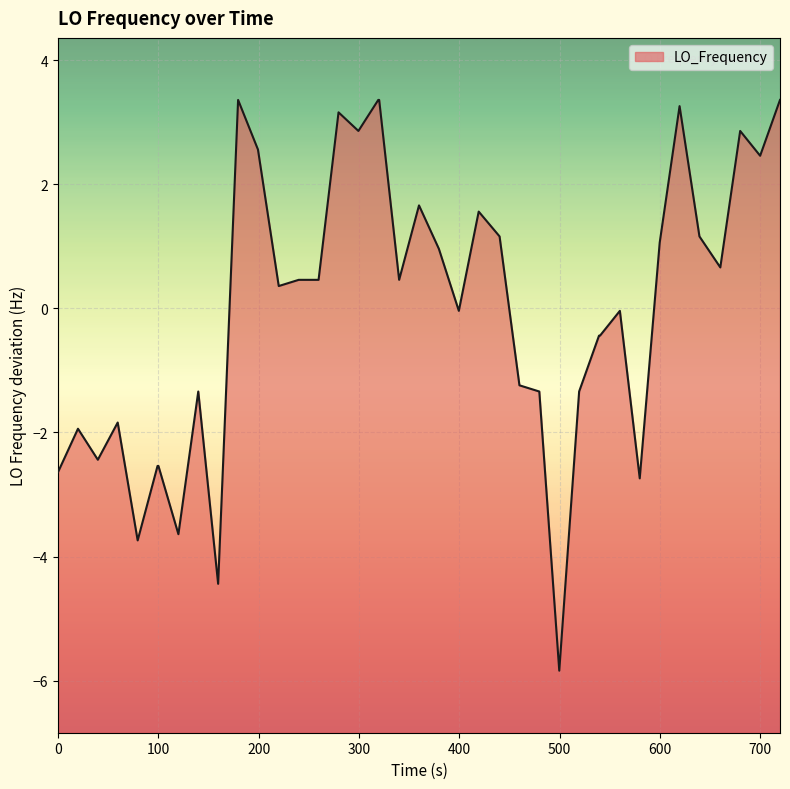

What is the smallest value displayed?

-5.8